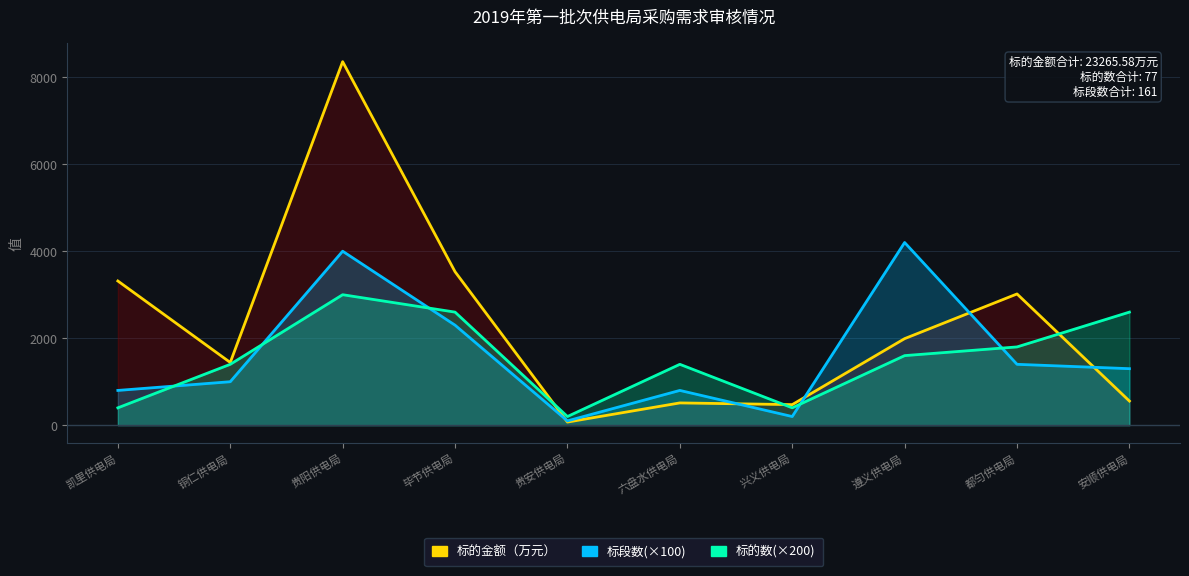

True or false: 标的数(×200)_line has more than 2 points higher than both neighbors.

False